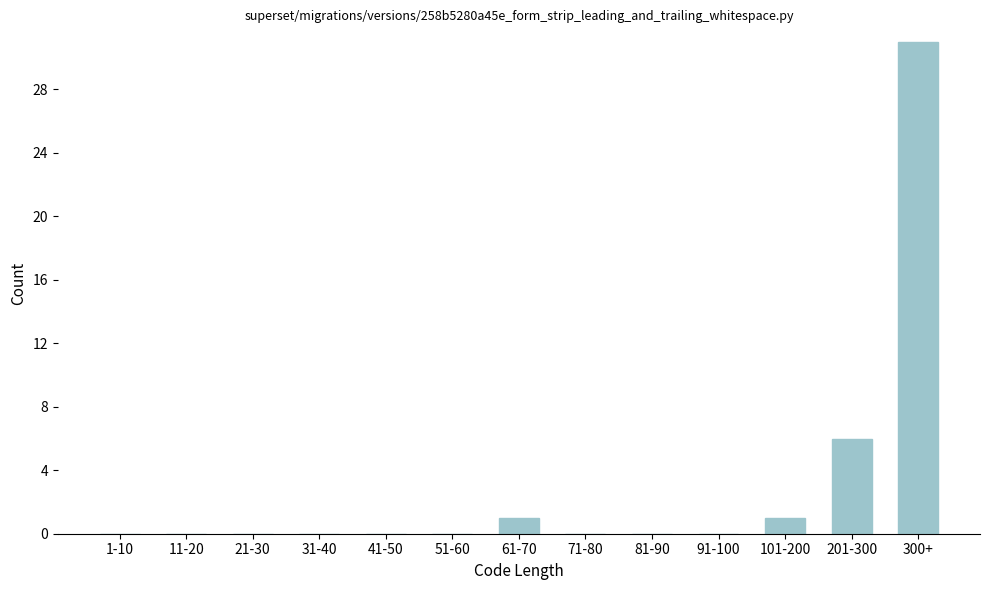

Reading left to right, transcribe all the data shown in this chart.

1-10=0	11-20=0	21-30=0	31-40=0	41-50=0	51-60=0	61-70=1	71-80=0	81-90=0	91-100=0	101-200=1	201-300=6	300+=31